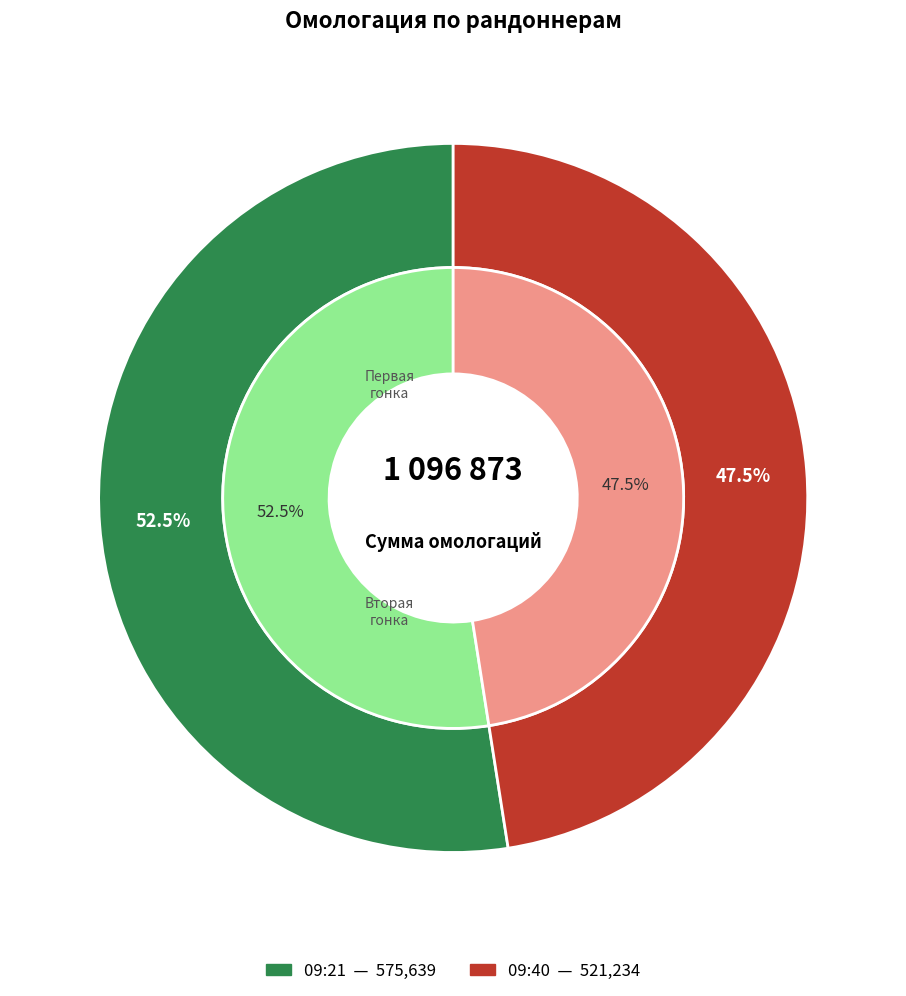

Rank the categories by value from lowest to highest.

09:40, 09:21